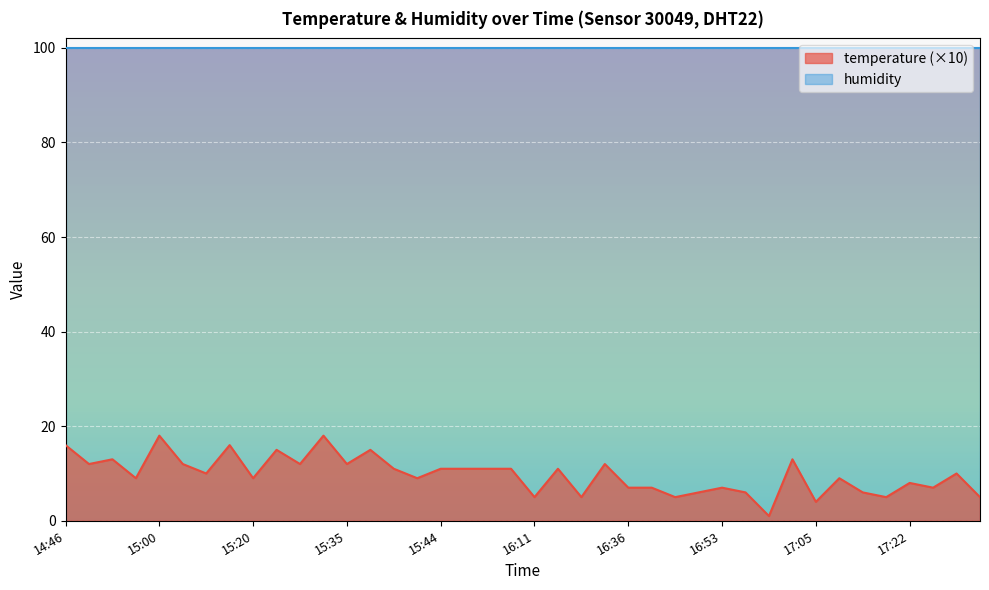

Read the value at 16:38, to the nearest 10.

10